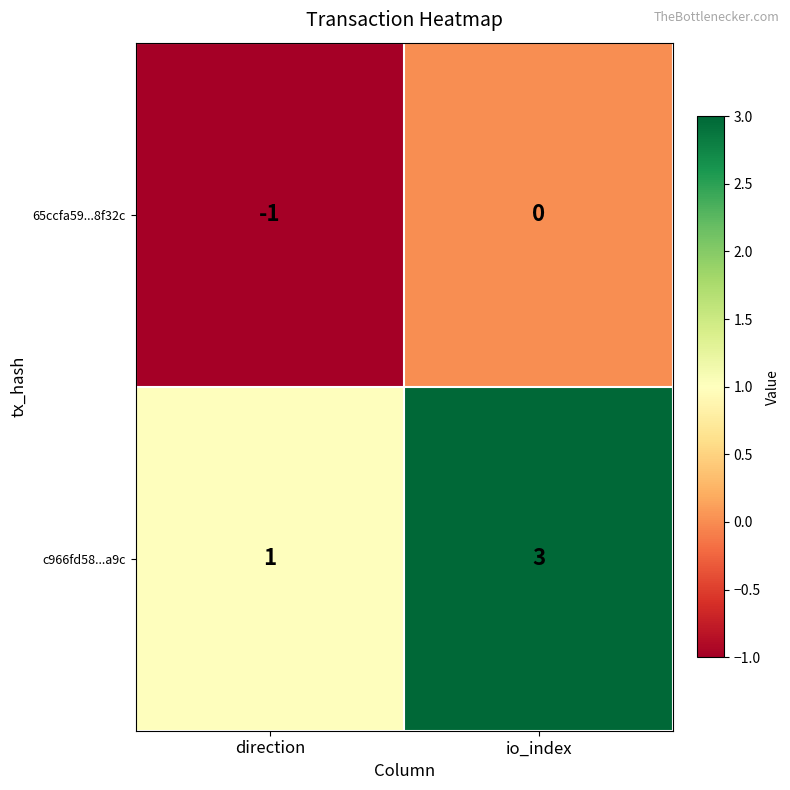

Reading left to right, transcribe all the data shown in this chart.

65ccfa59...8f32c: -1	0
c966fd58...a9c: 1	3